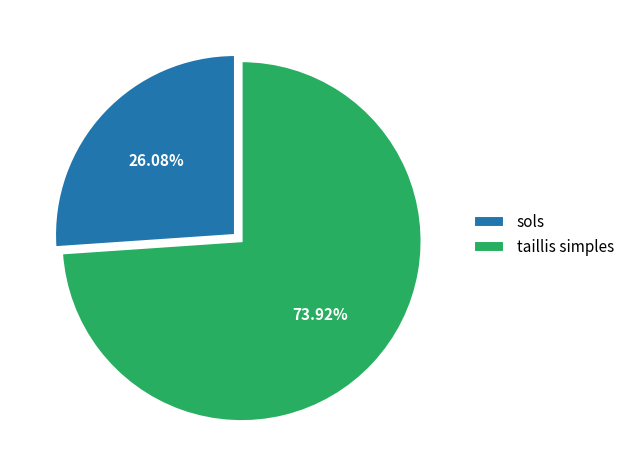

To the nearest percent, what is the combined percentage of taillis simples and sols?

100%